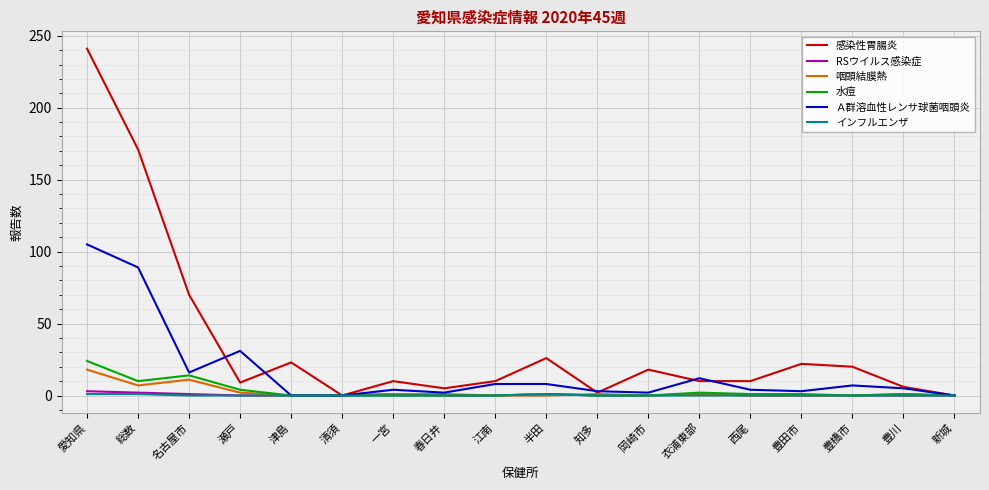

Which series has the largest total across all categories?

感染性胃腸炎